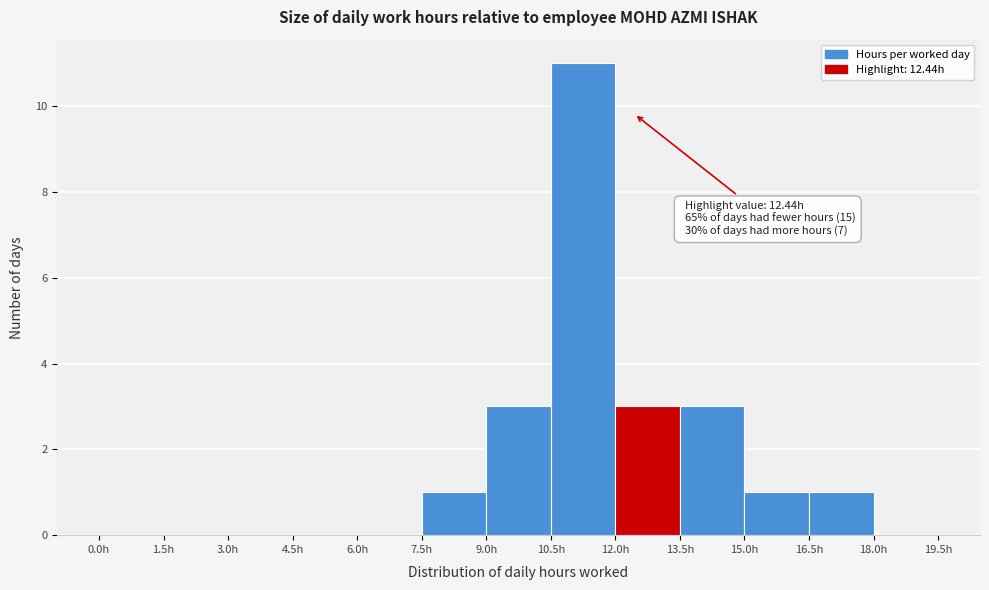

Over which range of the x-axis is the bar tallest?

10.5 to 12.0